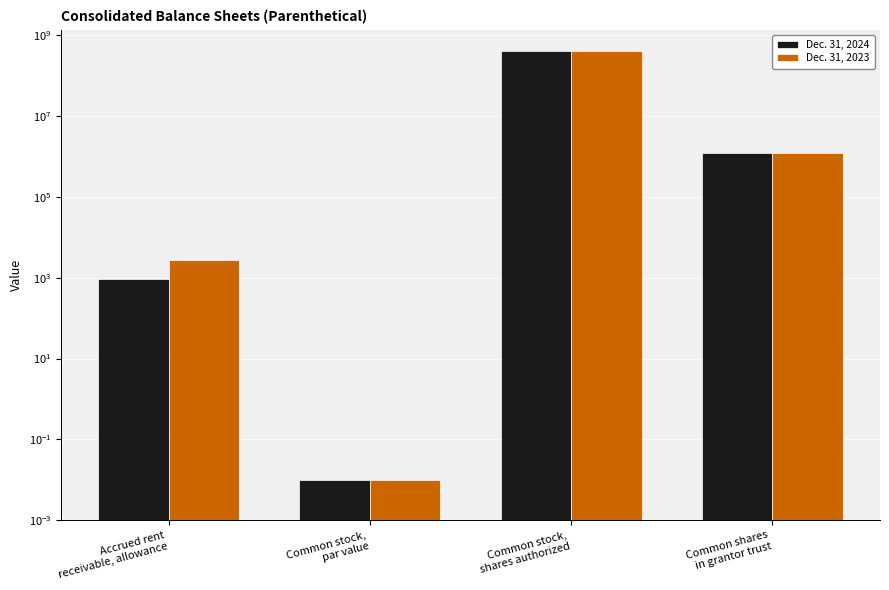

List the labels in order of Dec. 31, 2024 value, smallest first.

Common stock,
par value, Accrued rent
receivable, allowance, Common shares
in grantor trust, Common stock,
shares authorized